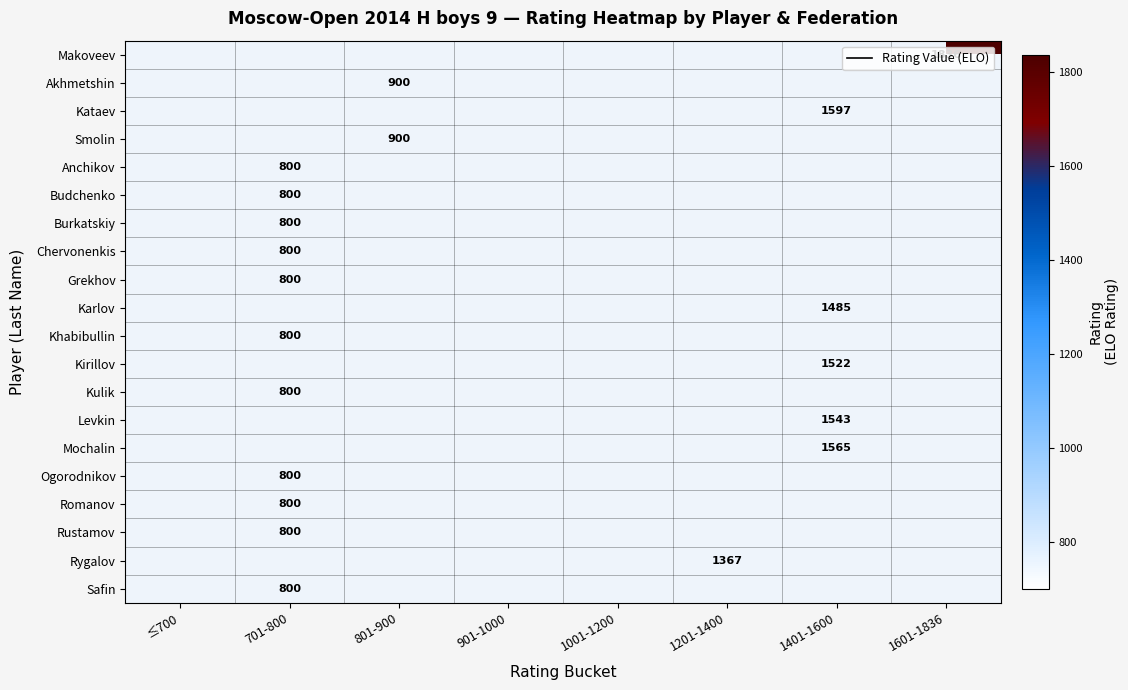

Is it true that Safin equals 800 at 701-800?

True